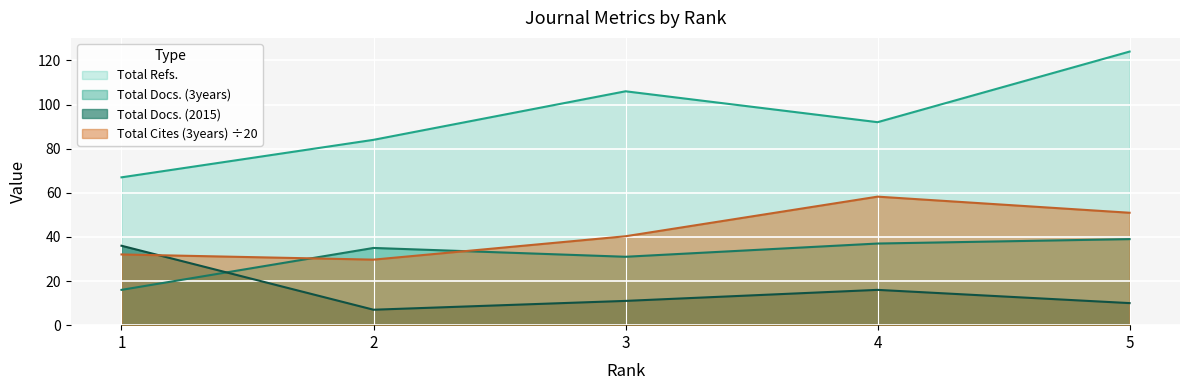

Does the chart display data point markers on the line(s)?

No